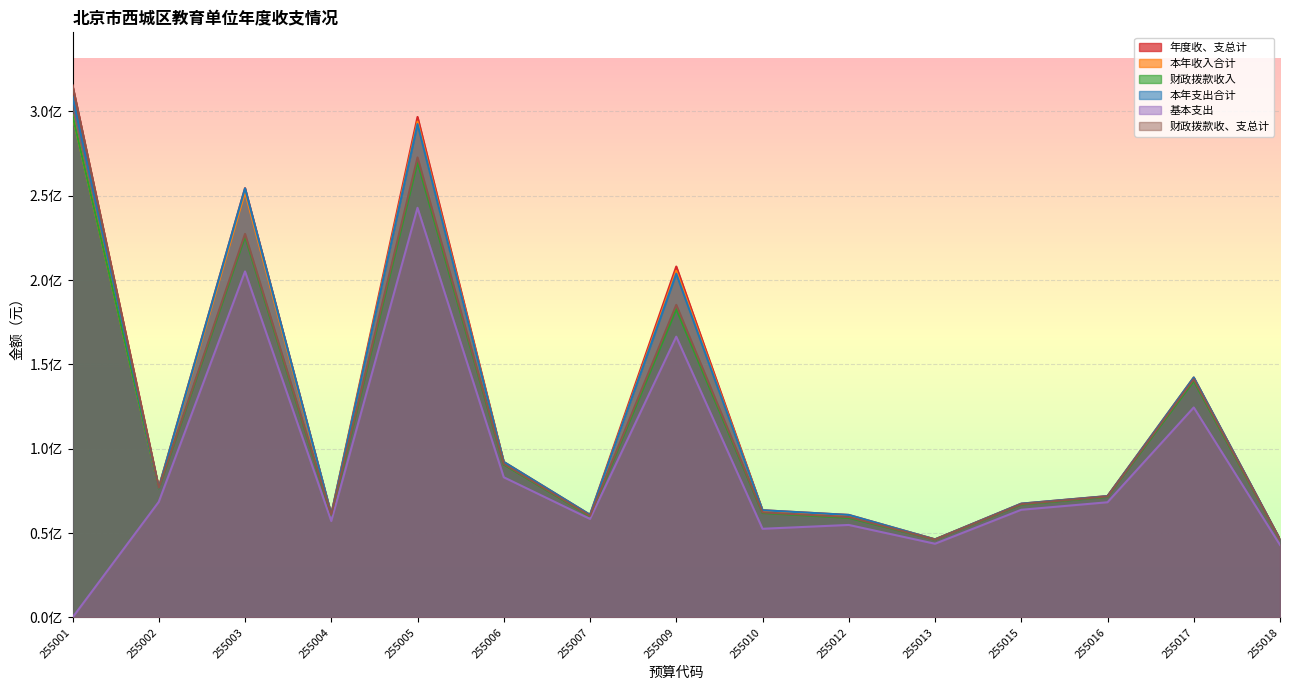

Which has a higher value, 255013 or 255002?

255002